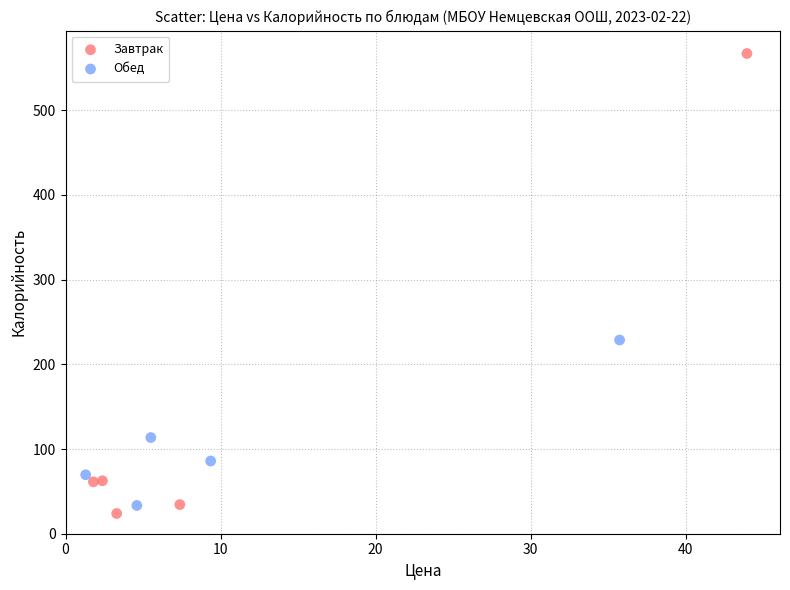

Which series reaches the minimum Y coordinate?

Завтрак